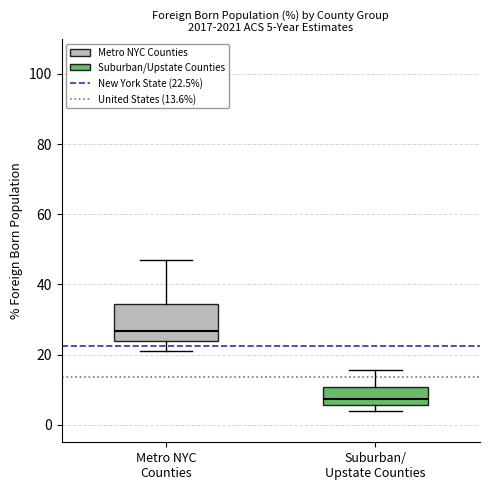

Which box has the lowest median line?

Suburban/ Upstate Counties